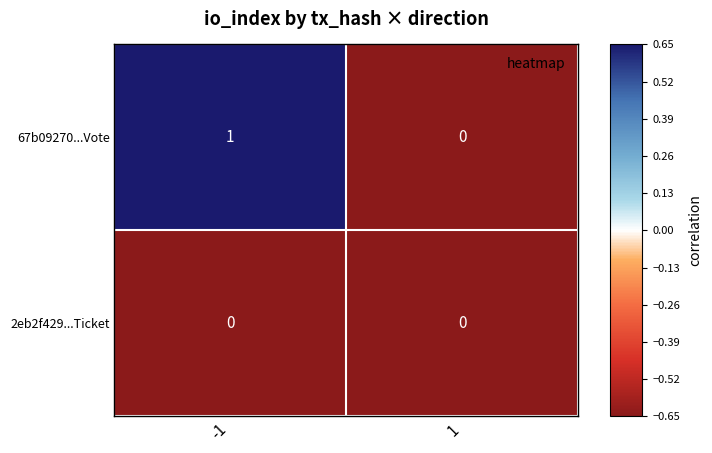

List the series in order of their peak value, lowest first.

2eb2f429...Ticket, 67b09270...Vote